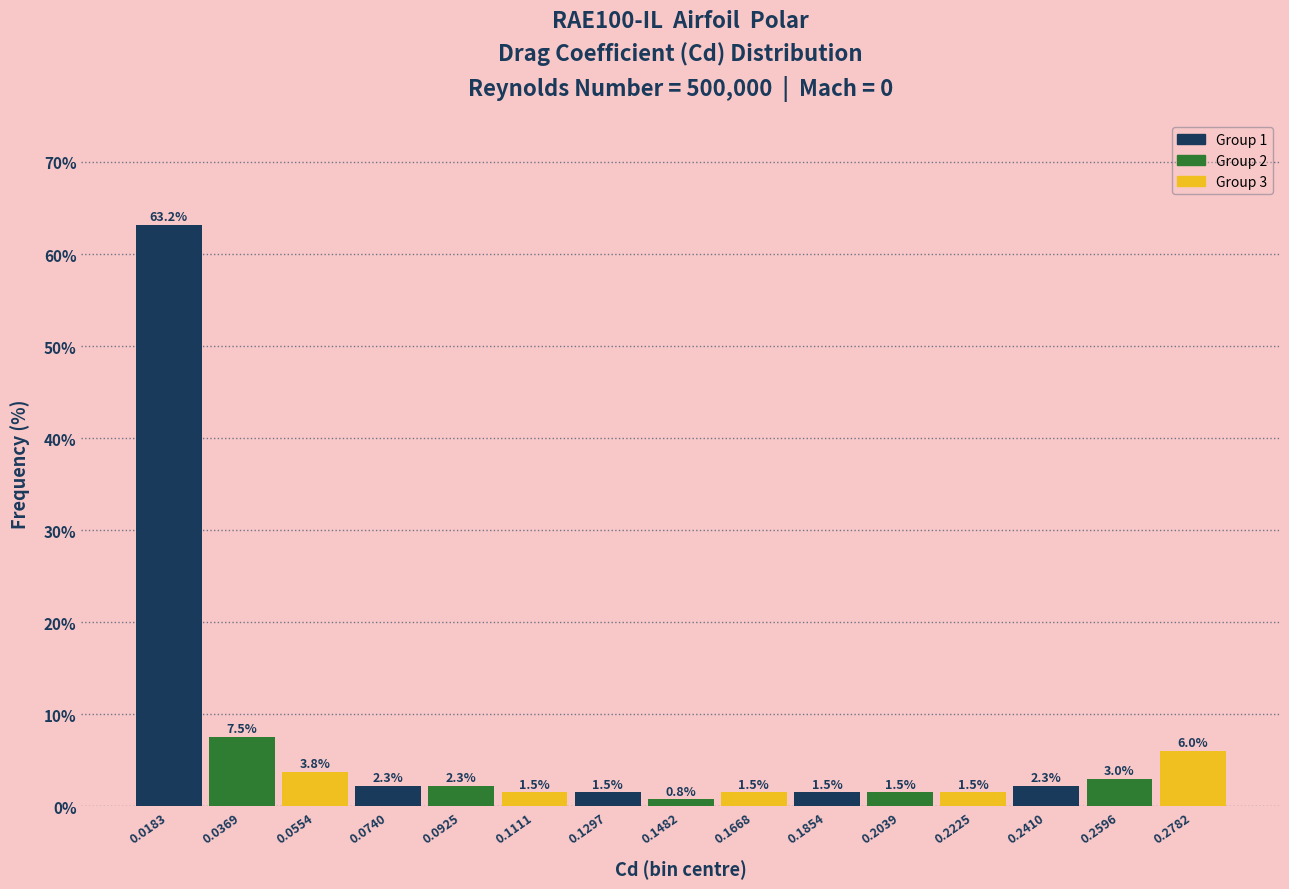

Which range on the x-axis has the tallest bar?

0.010 to 0.028